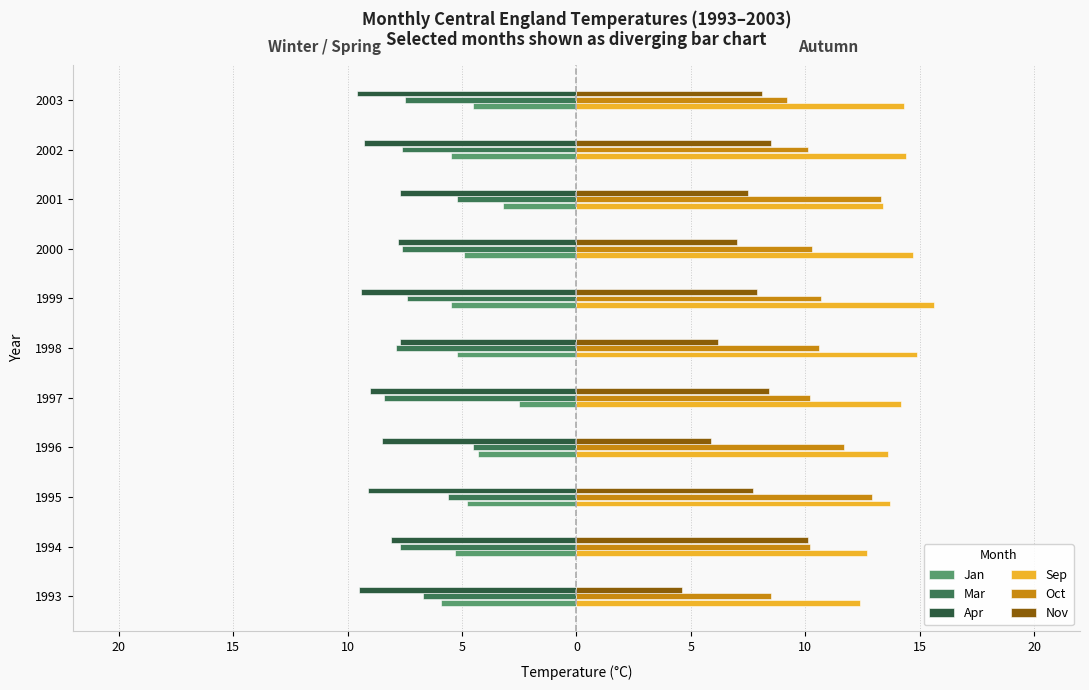

What is the difference between the maximum and minimum values in the Nov series?

5.5